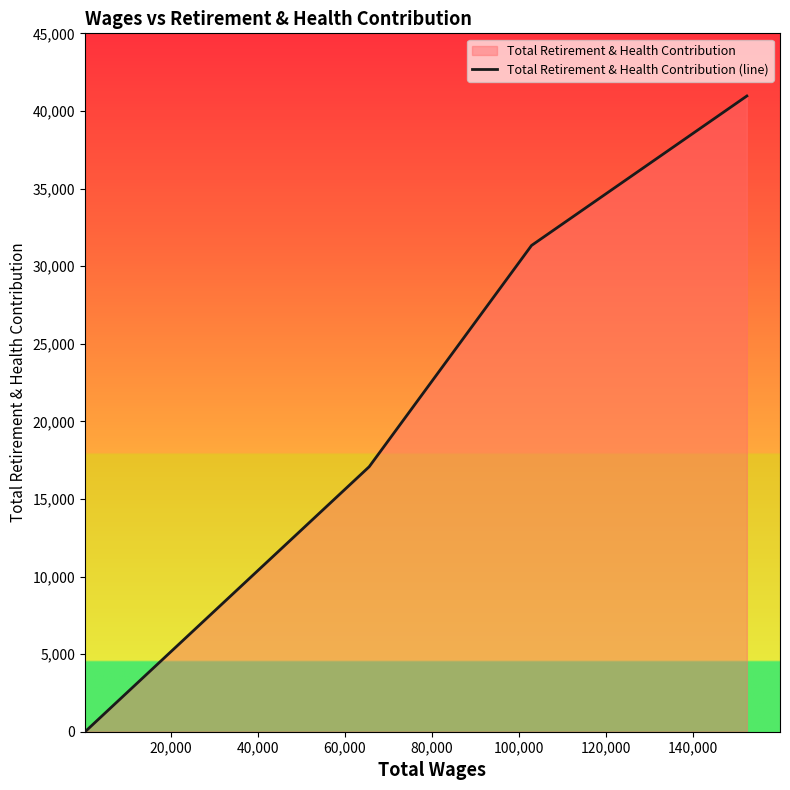

How many data points does each series have?

4